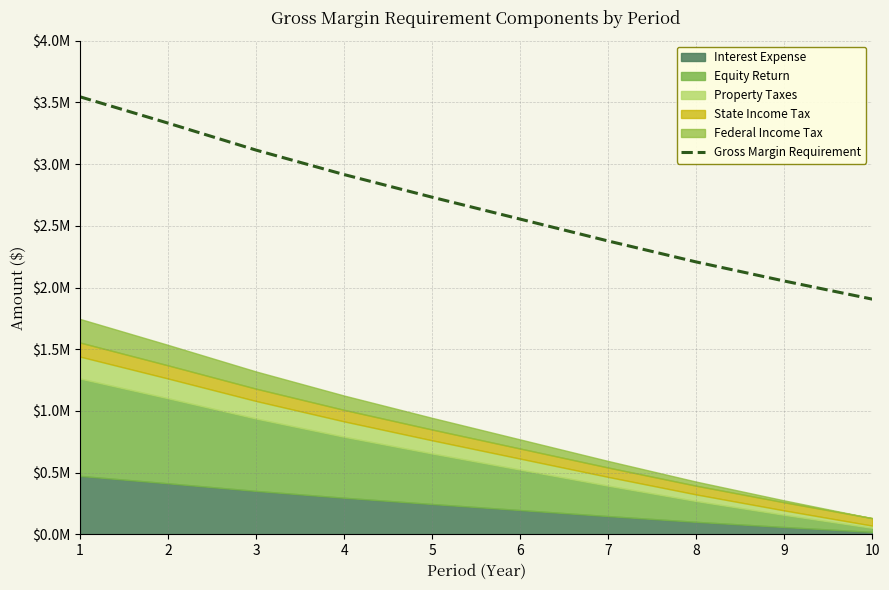

True or false: the data shows 2851531.8 at 10.

False